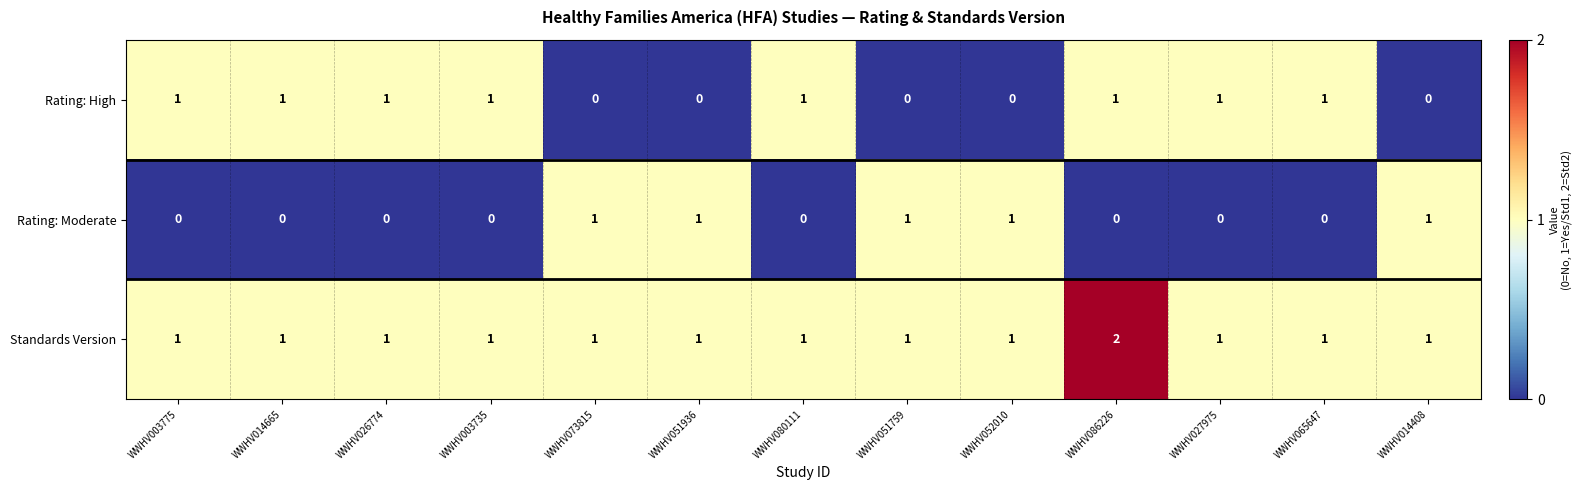

At which category is the sum across all series the highest?

WWHV086226